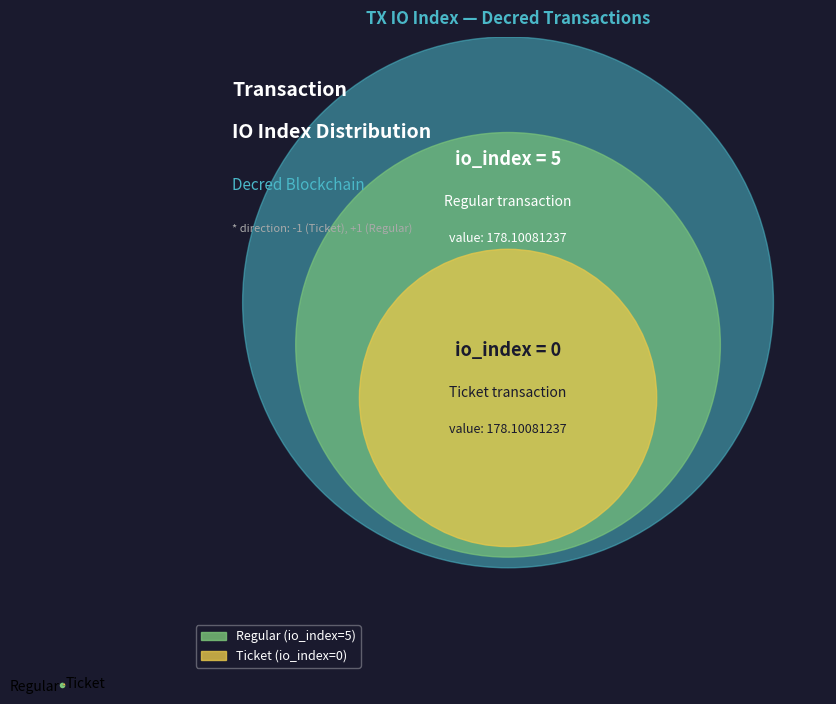

Rank the categories by value from lowest to highest.

Ticket, Regular